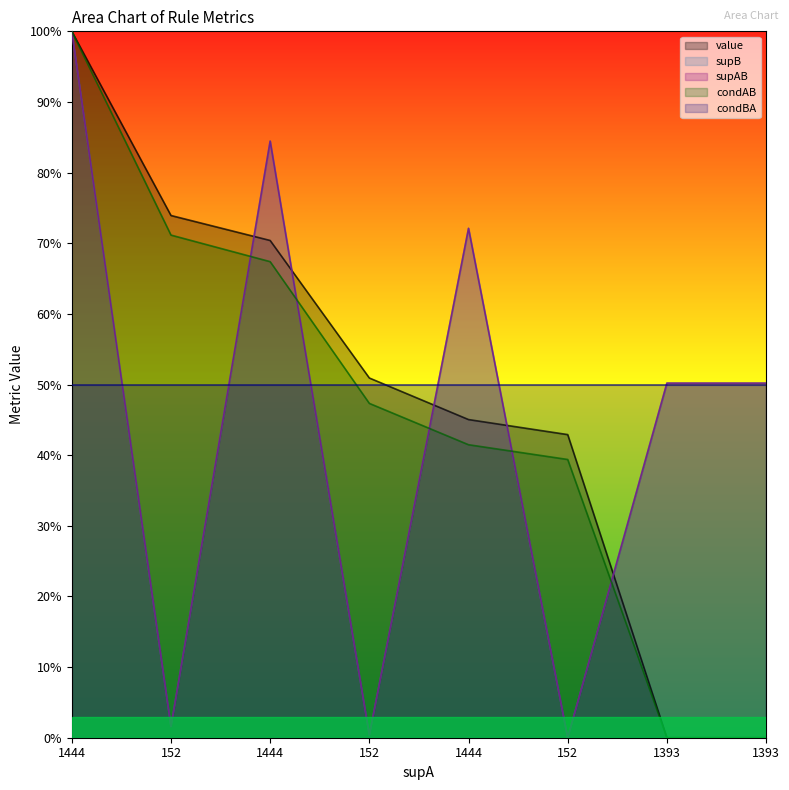

Which series has the largest total across all categories?

value